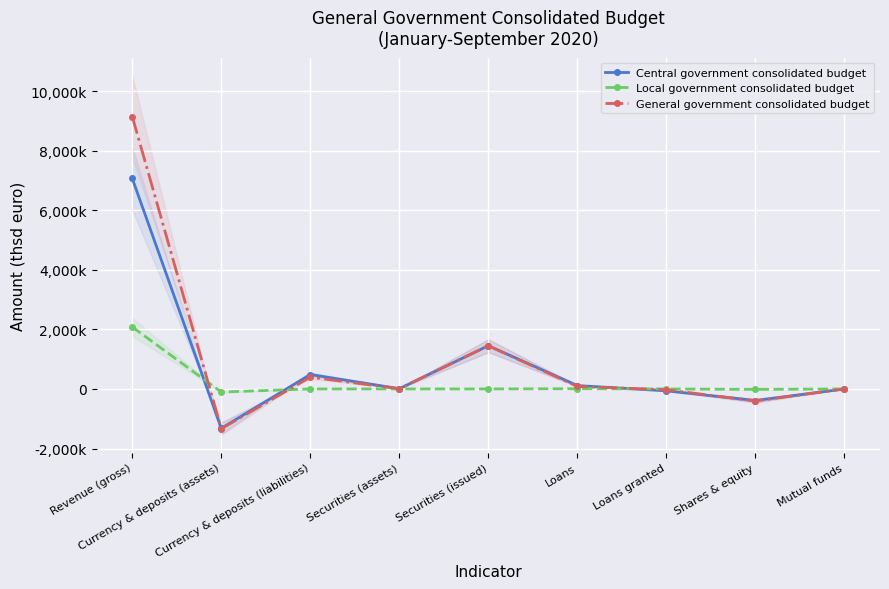

At Securities (assets), list the series in order from largest to smallest.

Central government consolidated budget, General government consolidated budget, Local government consolidated budget